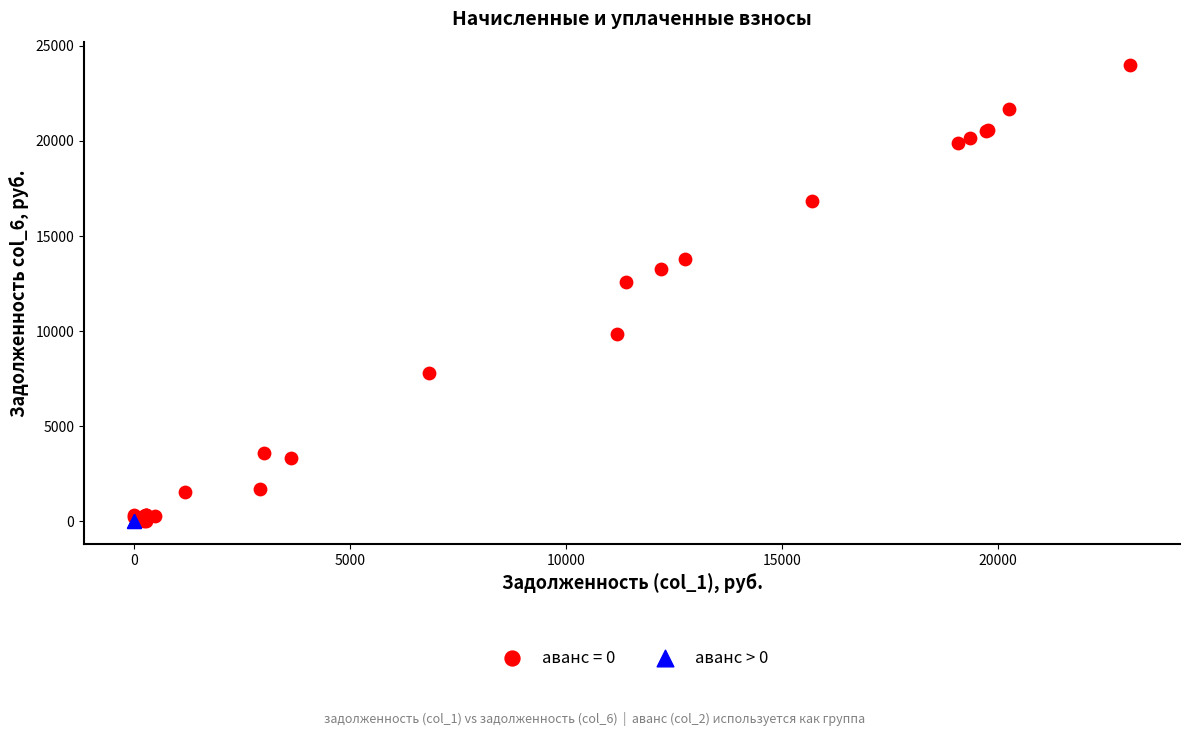

Which series contains the highest Y value?

аванс = 0